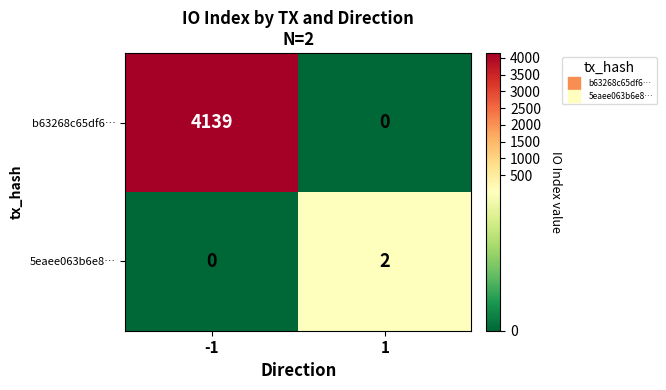

What is the maximum value shown in the chart?

4139